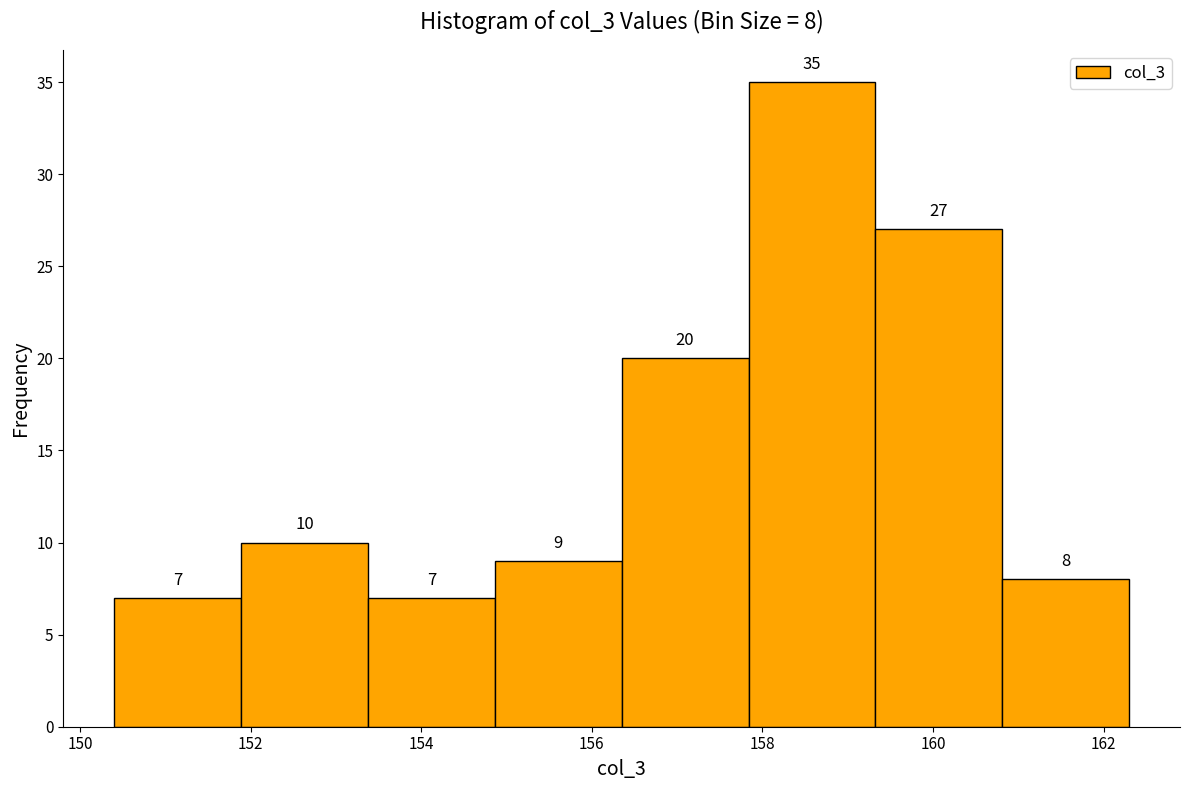

Which range on the x-axis has the tallest bar?

157.8 to 159.4